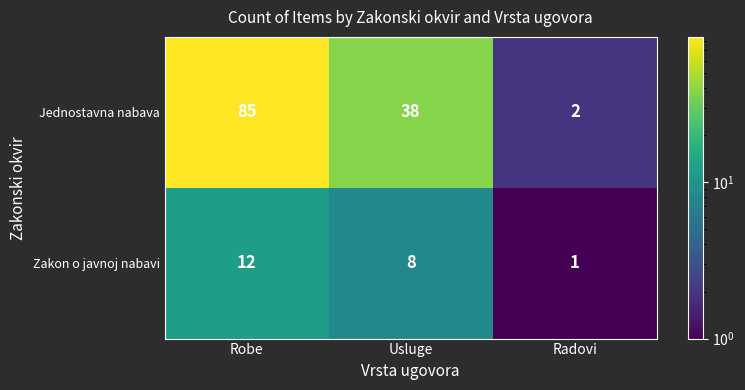

Which series has the widest spread of values?

Jednostavna nabava